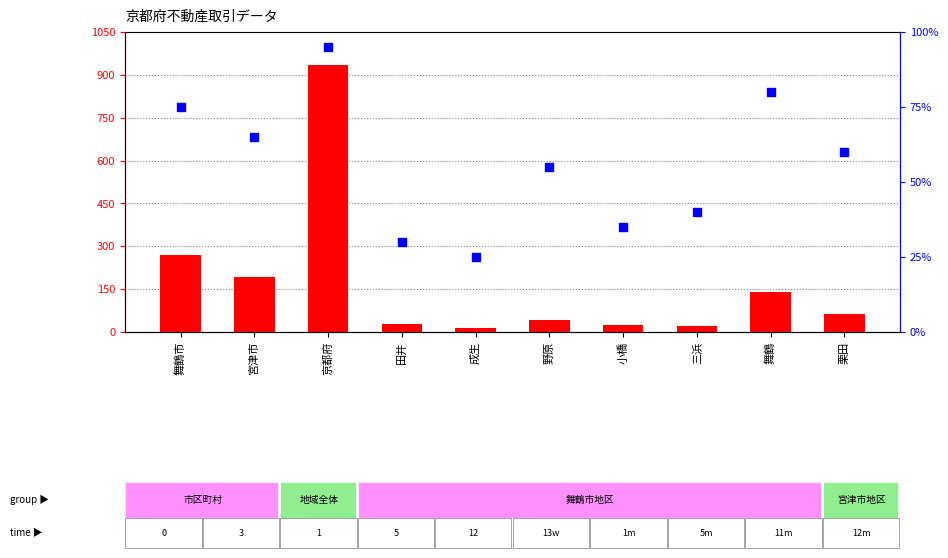

Which series reaches the maximum Y coordinate?

count